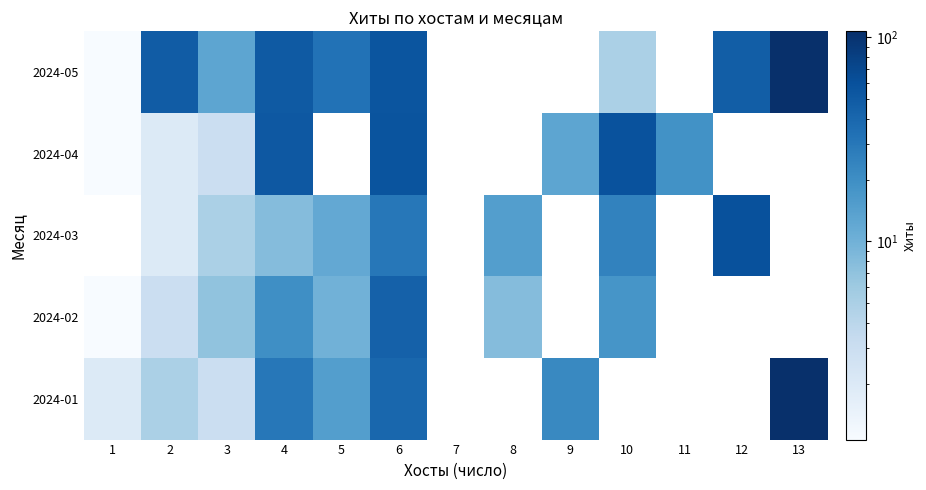

What is the difference between the 2024-01 values at 6 and 2?

35